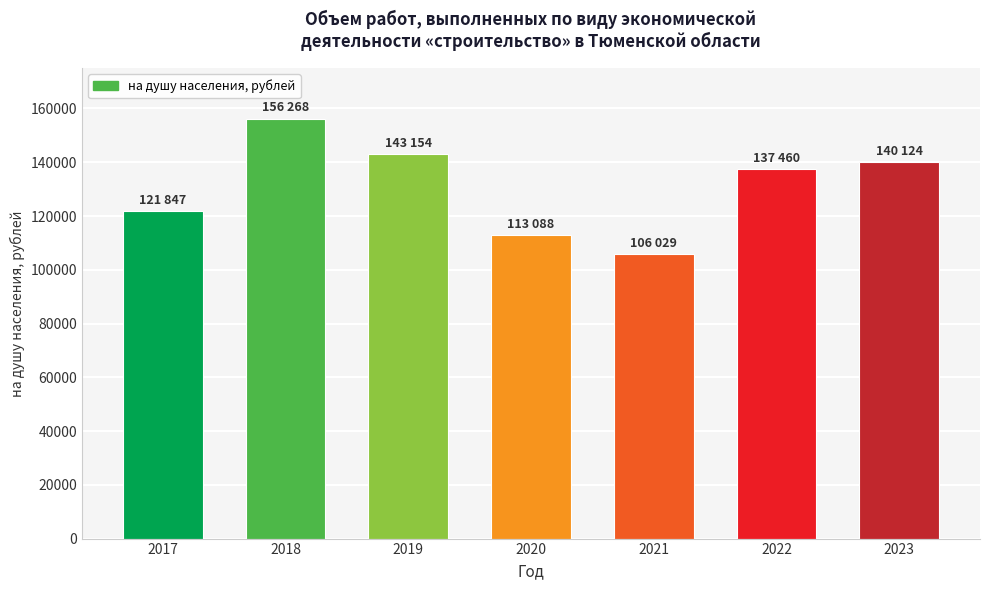

Which label corresponds to the smallest value in the chart?

2021